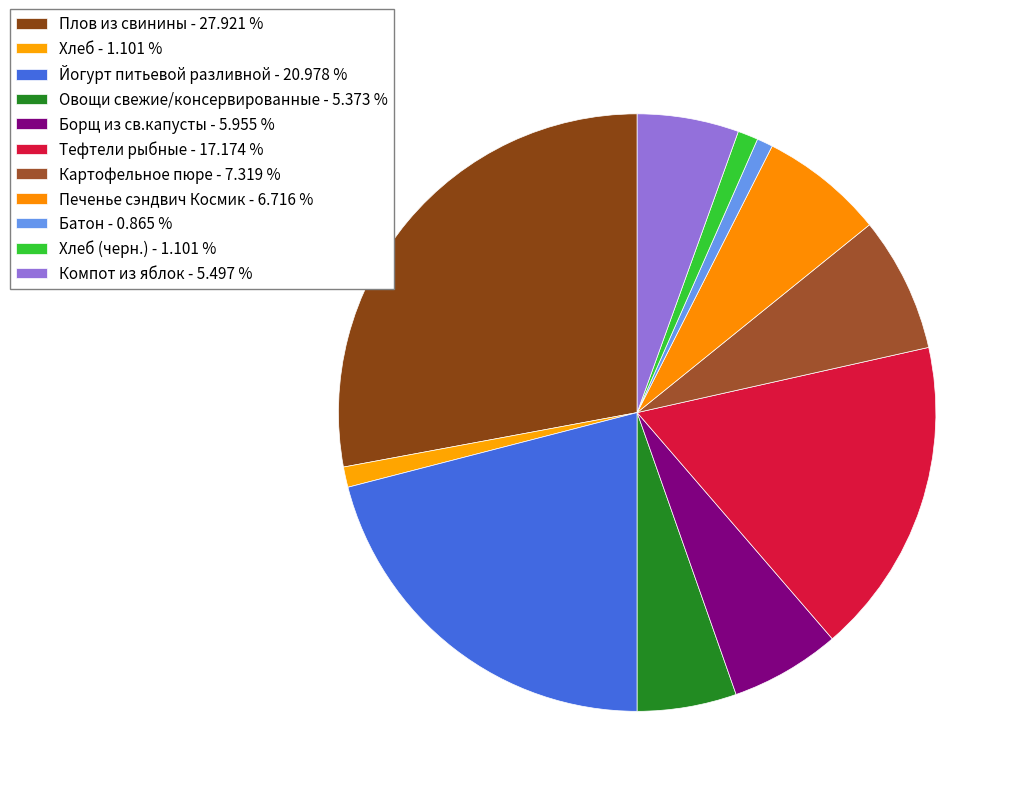

Count the number of slices in the pie.

11